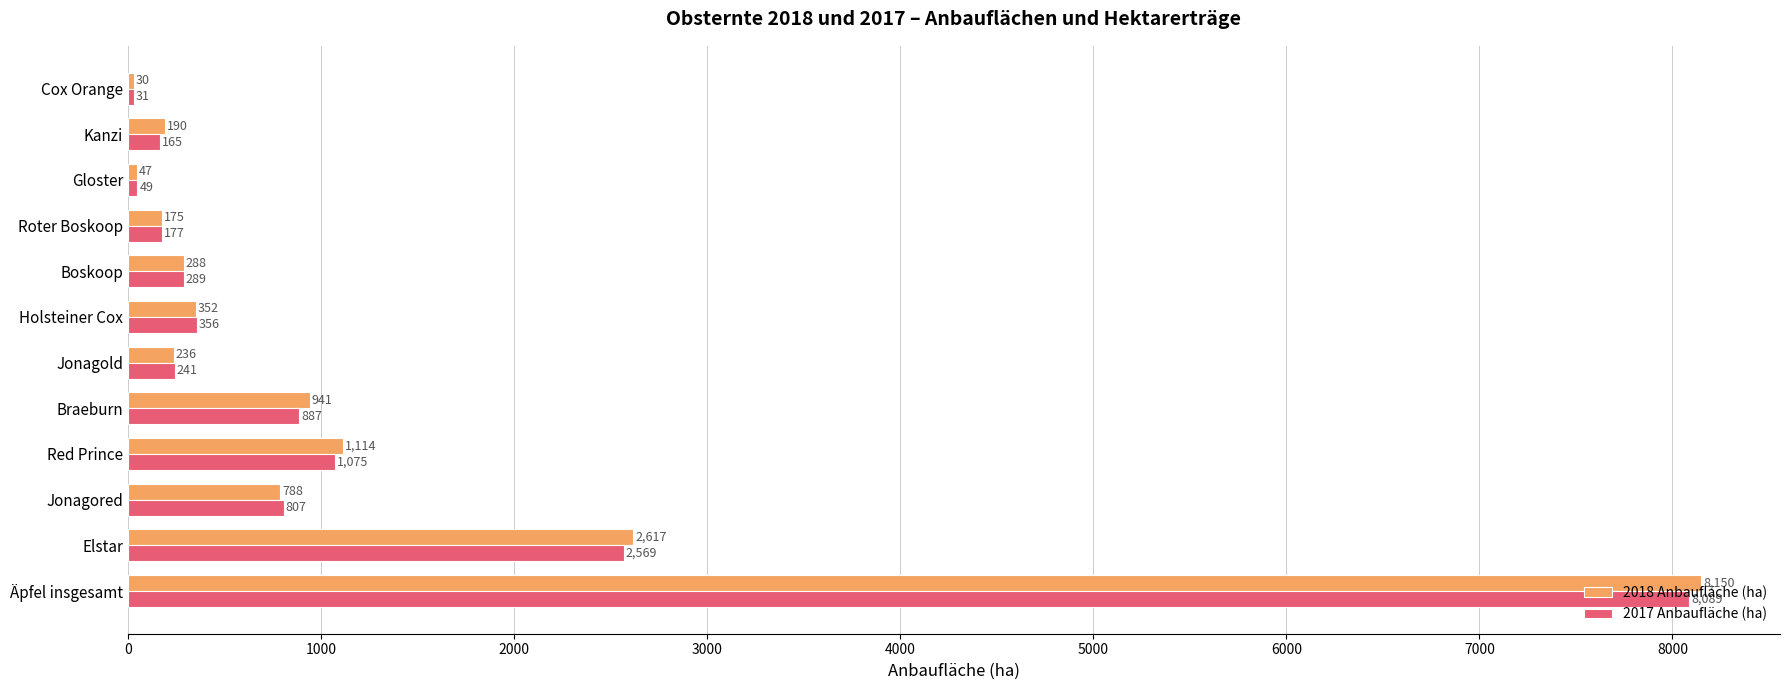

What is the sum of the 2018 Anbaufläche (ha) values at Roter Boskoop and Boskoop?

463.0